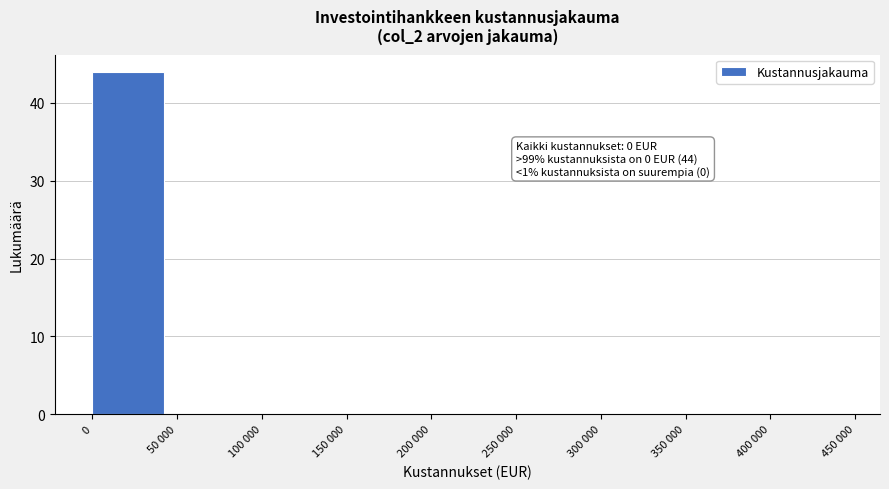

Reading right to left, list all the values displayed in this chart.

400 000=0	350 000=0	300 000=0	250 000=0	200 000=0	150 000=0	100 000=0	50 000=0	0=44